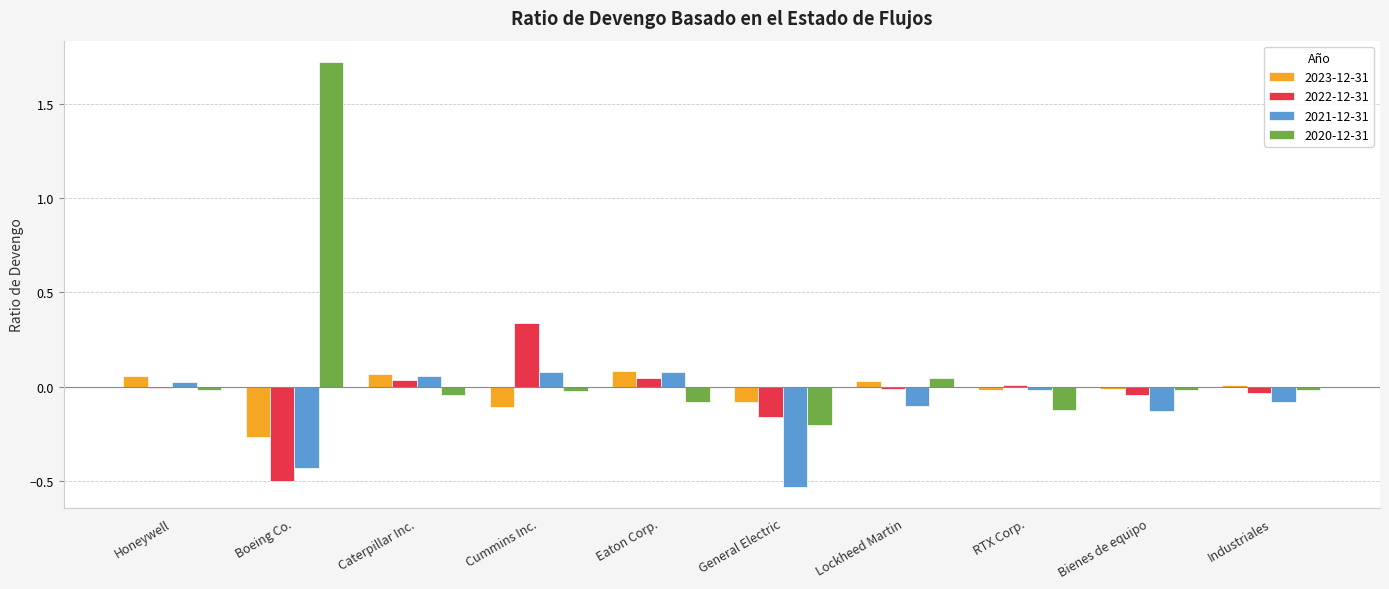

The value of 2023-12-31 at RTX Corp. is -0.0. True or false?

True